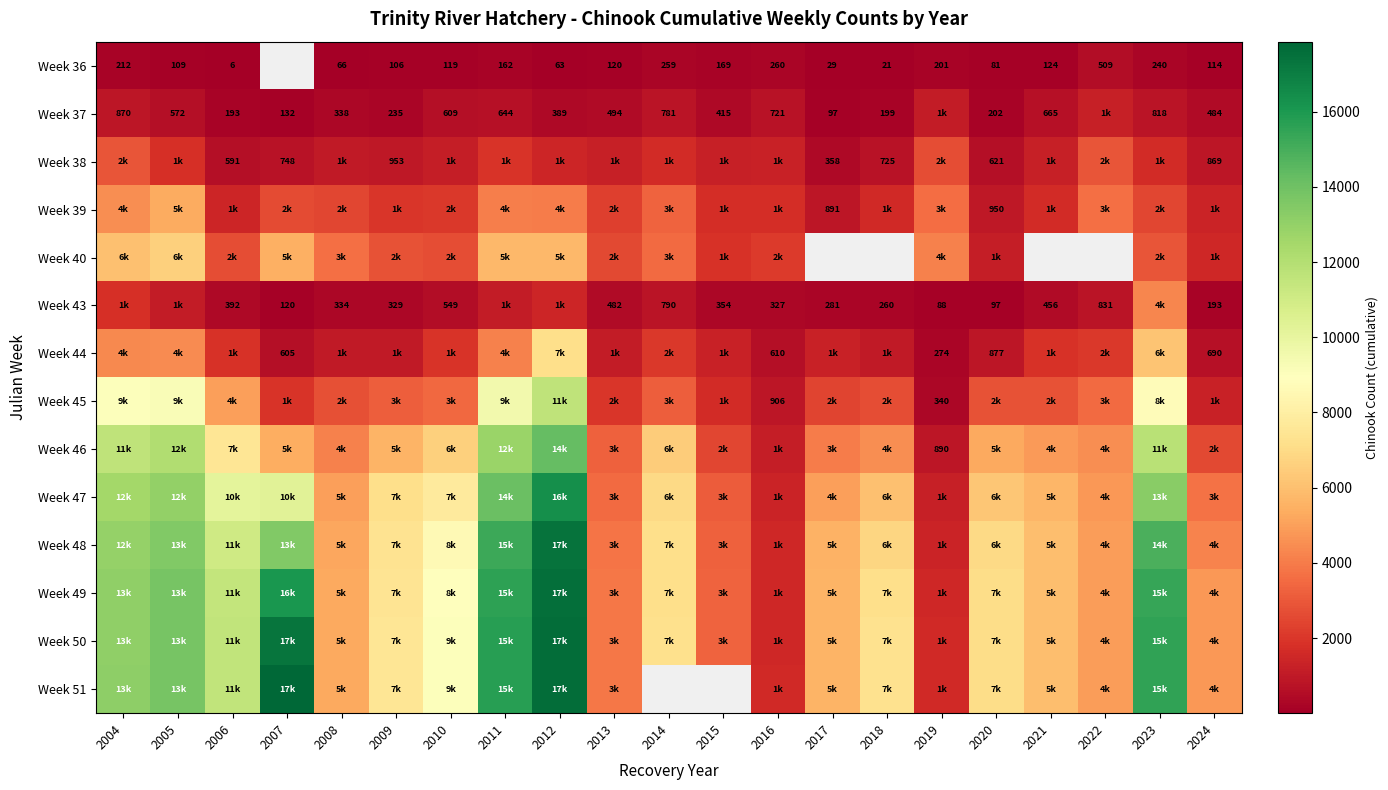

Is the value of Week 37 at 2004 greater than the value of Week 36 at 2008?

Yes